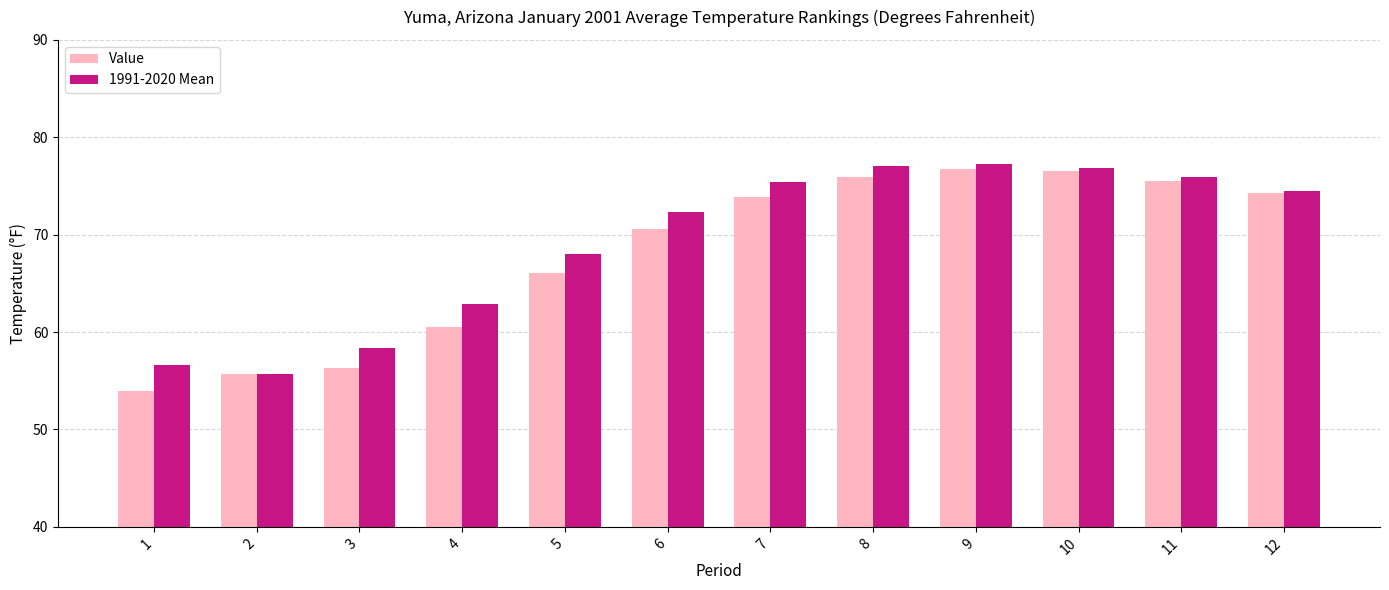

Reading left to right, extract all data points from this chart.

Value: 53.9	55.7	56.3	60.5	66.1	70.6	73.9	75.9	76.7	76.5	75.5	74.3
1991-2020 Mean: 56.6	55.7	58.4	62.9	68.0	72.3	75.4	77.1	77.3	76.8	75.9	74.5